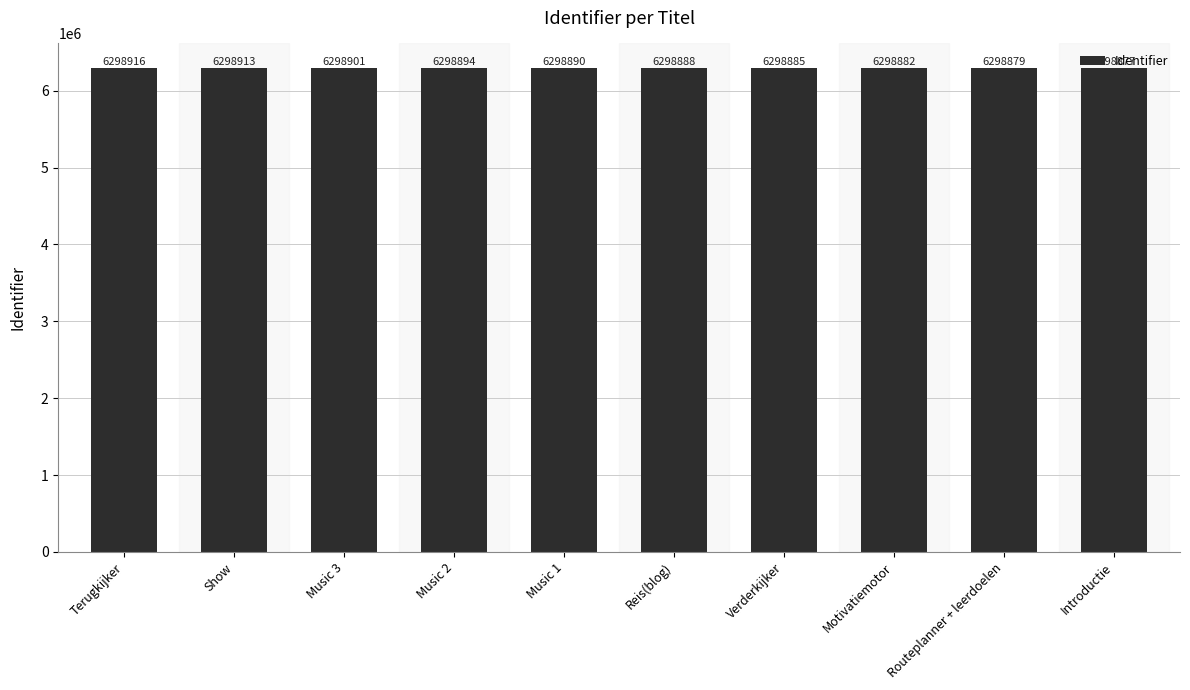

Rank the categories by value from highest to lowest.

Terugkijker, Show, Music 3, Music 2, Music 1, Reis(blog), Verderkijker, Motivatiemotor, Routeplanner + leerdoelen, Introductie